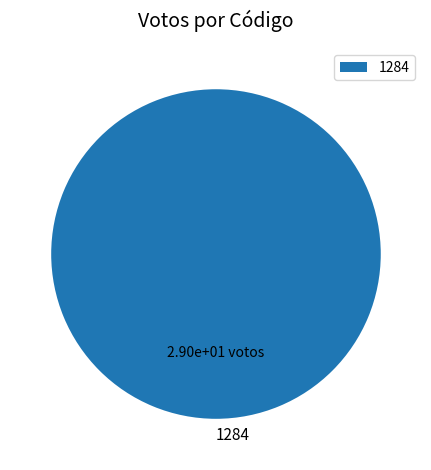

Rank the categories by value from lowest to highest.

1284